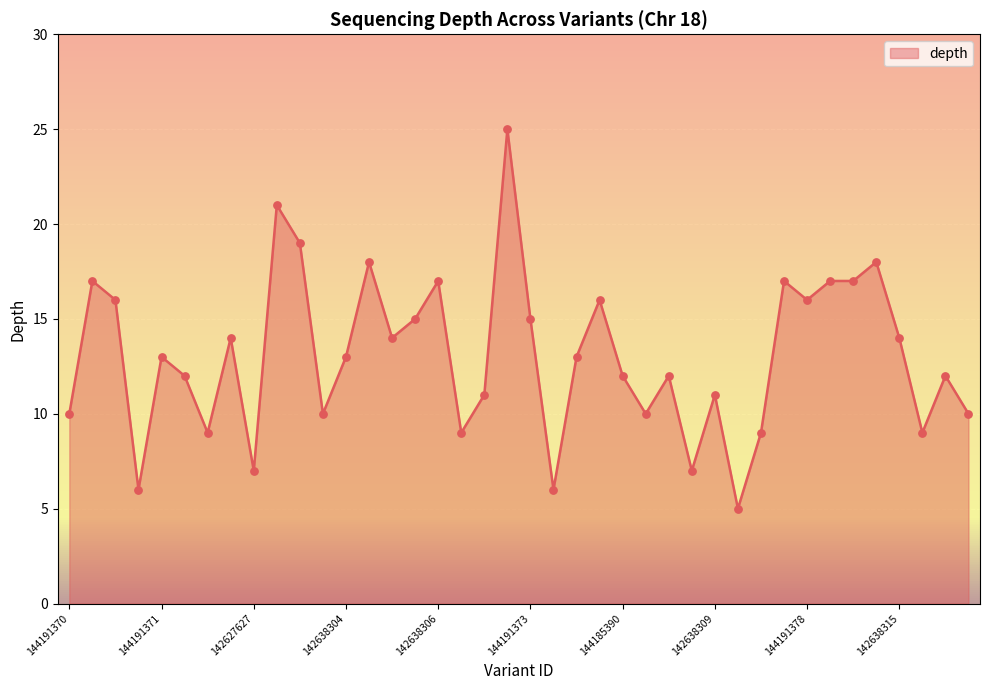

What is the maximum value shown in the chart?

25